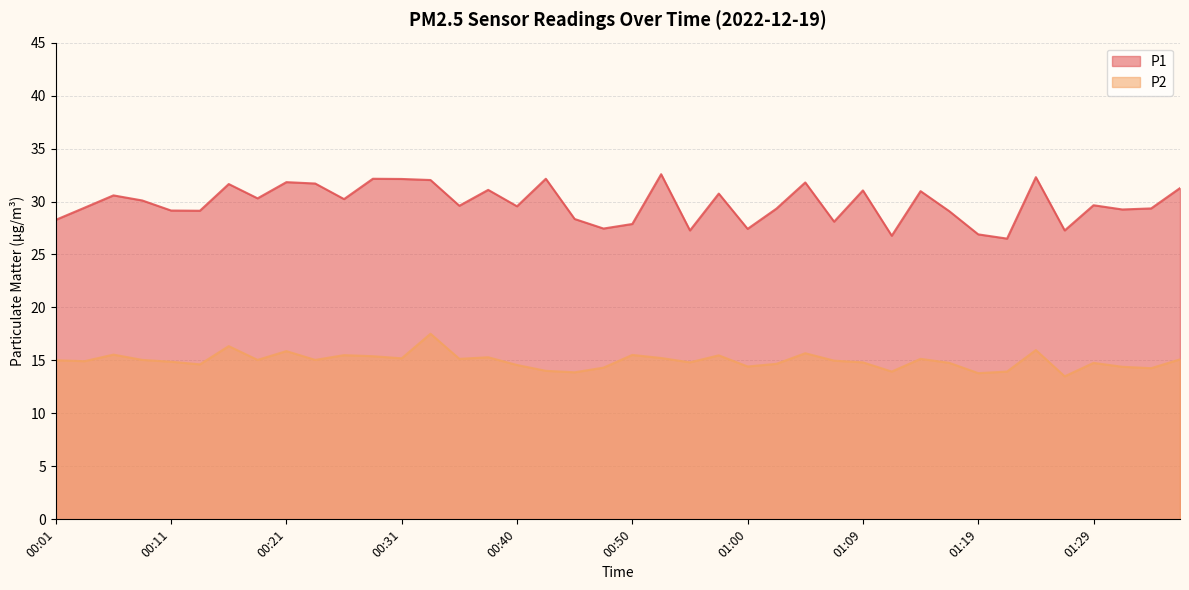

What are all the series names shown in the legend?

P1, P2